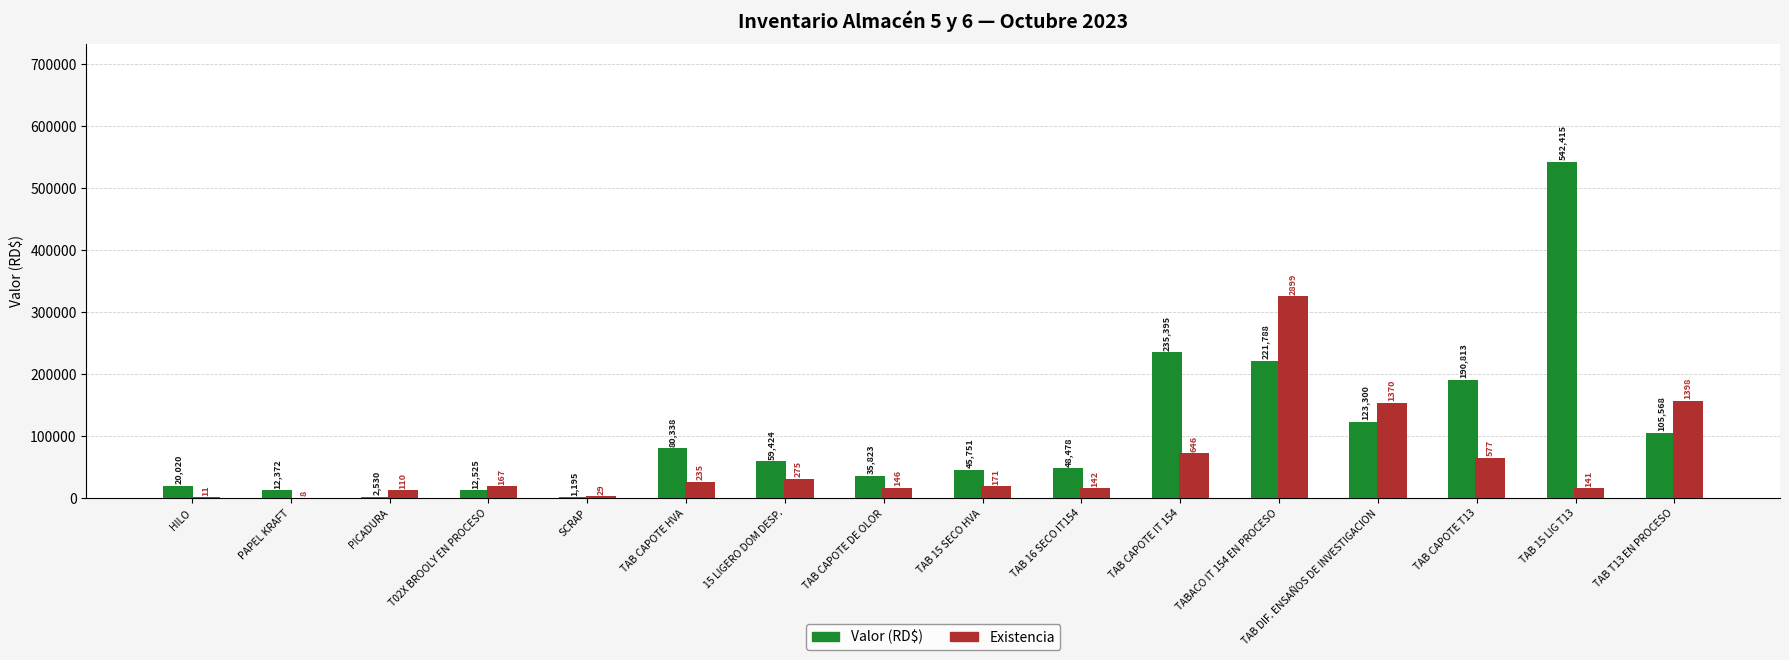

True or false: Valor (RD$) has a value of 39574.3 at TAB CAPOTE T13.

False